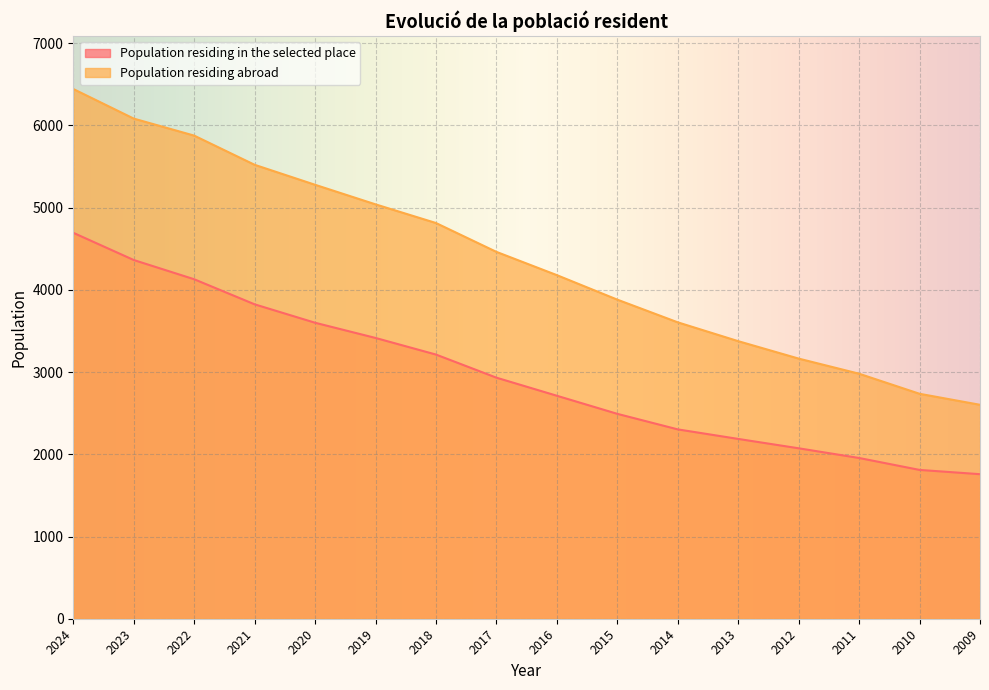

What is the minimum value shown in the chart?

1758